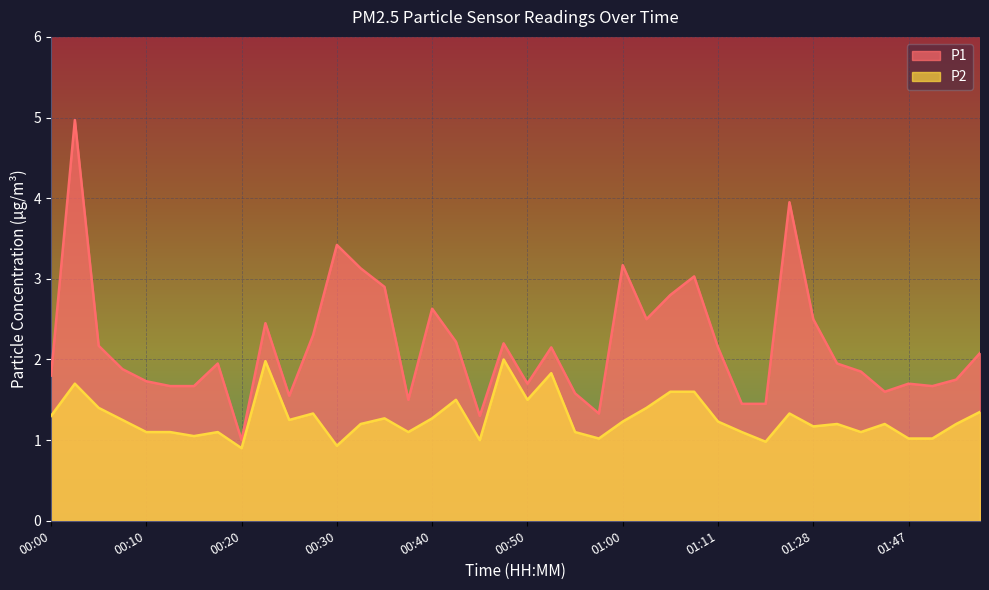

What is the minimum value for P1?

1.0